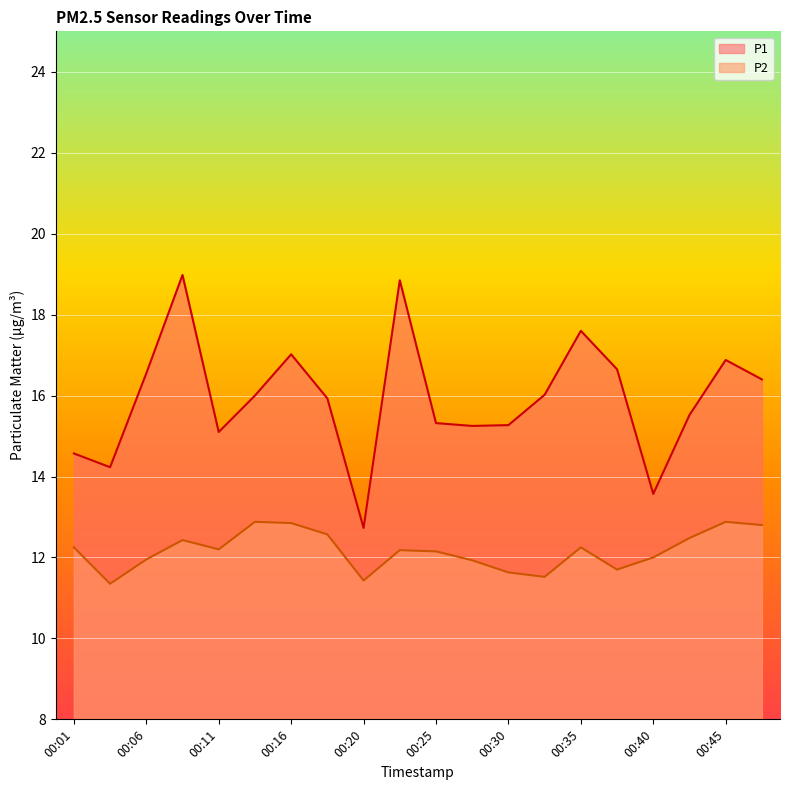

True or false: P2 and P1 cross at least once.

False